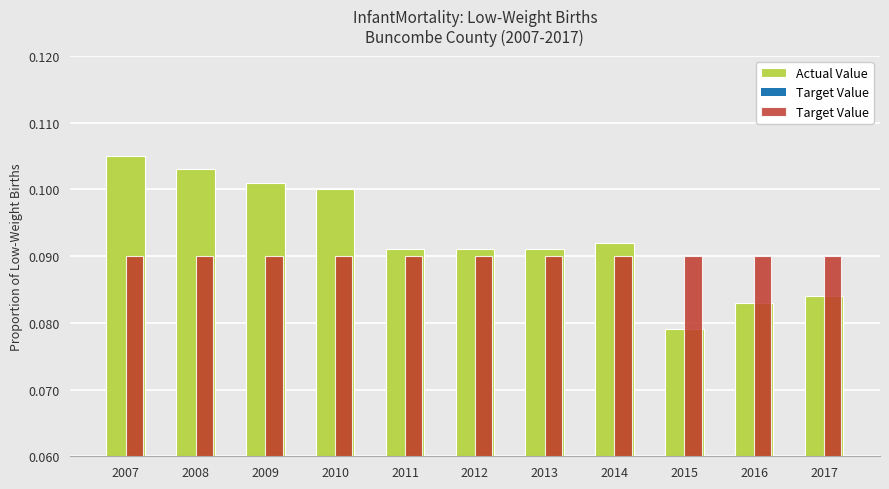

Which category has the highest value in the Actual Value series?

2007